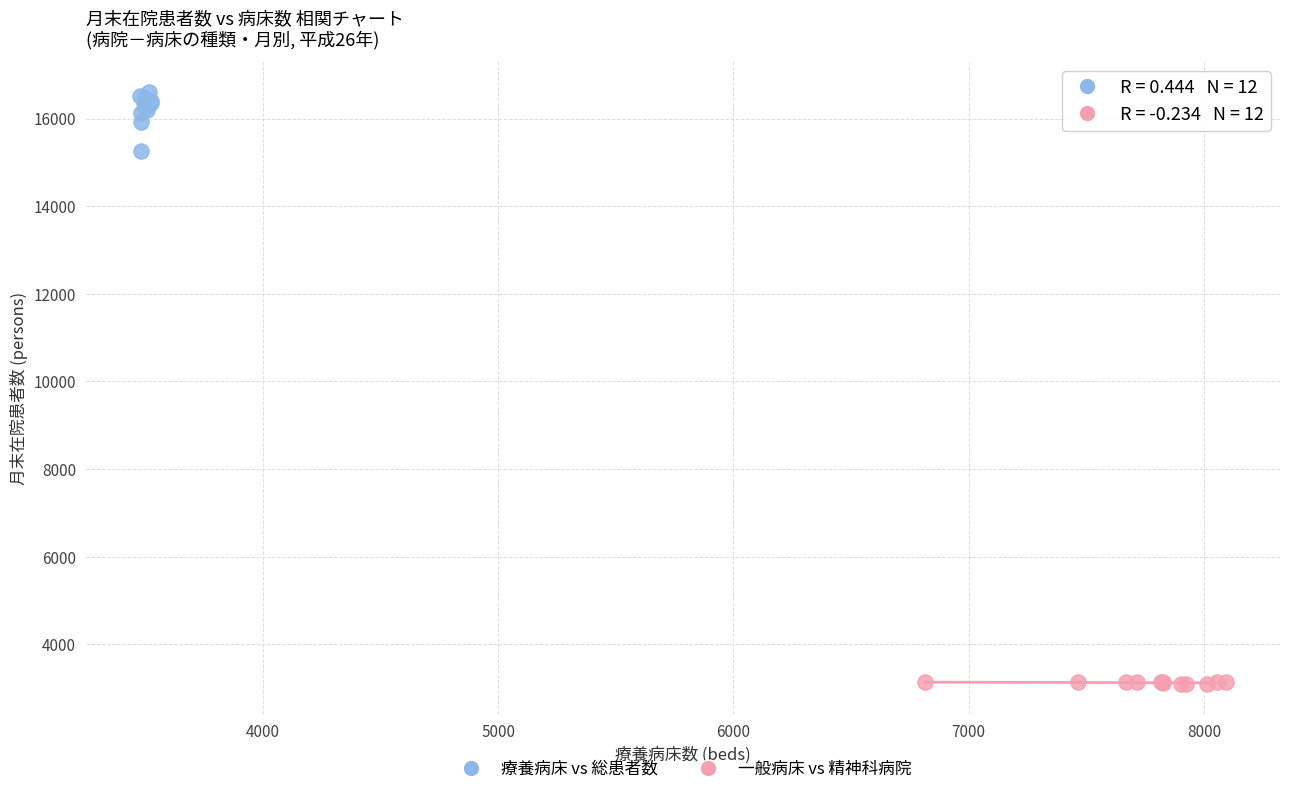

Which series has the widest spread of Y values?

療養病床 vs 総患者数